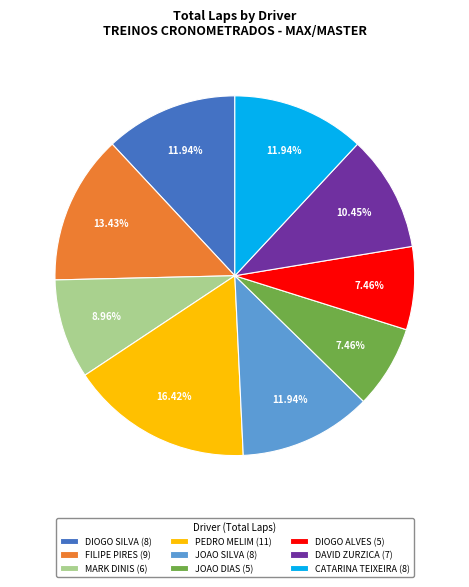

Is it true that CATARINA TEIXEIRA is 1% of the pie?

False